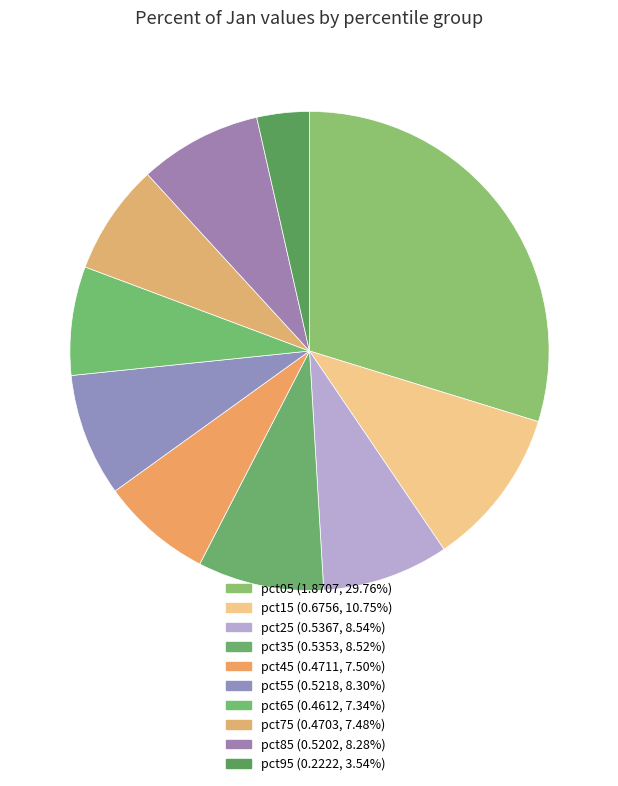

Which category has the biggest portion of the pie?

pct05